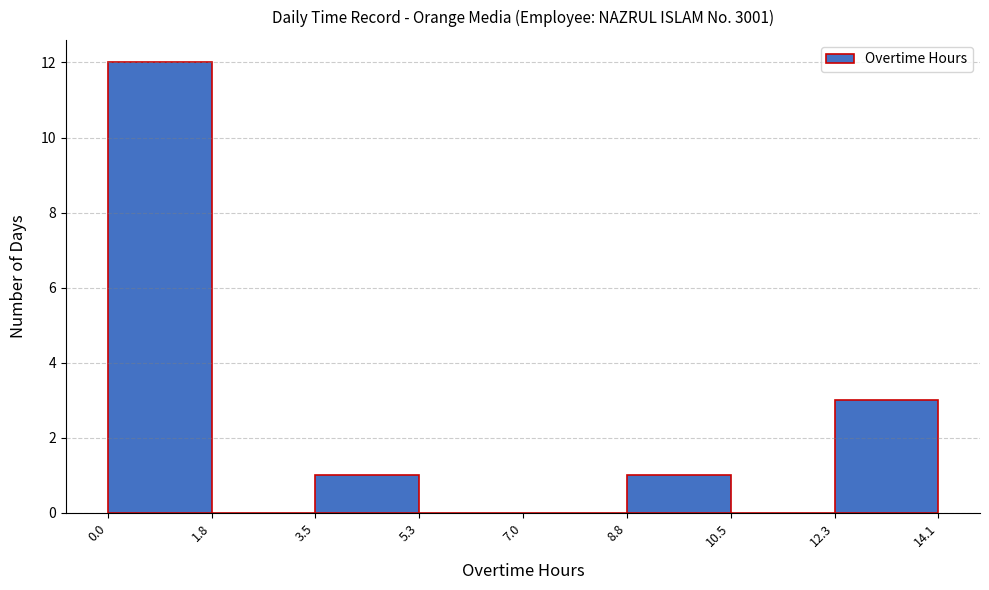

Reading left to right, list every bar in this chart as the range it spans on the x-axis followed by its height. The values are not printed on the chart, so give them approximately, as read against the axis.

0.0 to 1.8: 12
1.8 to 3.5: 0
3.5 to 5.3: 1
5.3 to 7.0: 0
7.0 to 8.8: 0
8.8 to 10.5: 1
10.5 to 12.3: 0
12.3 to 14.1: 3